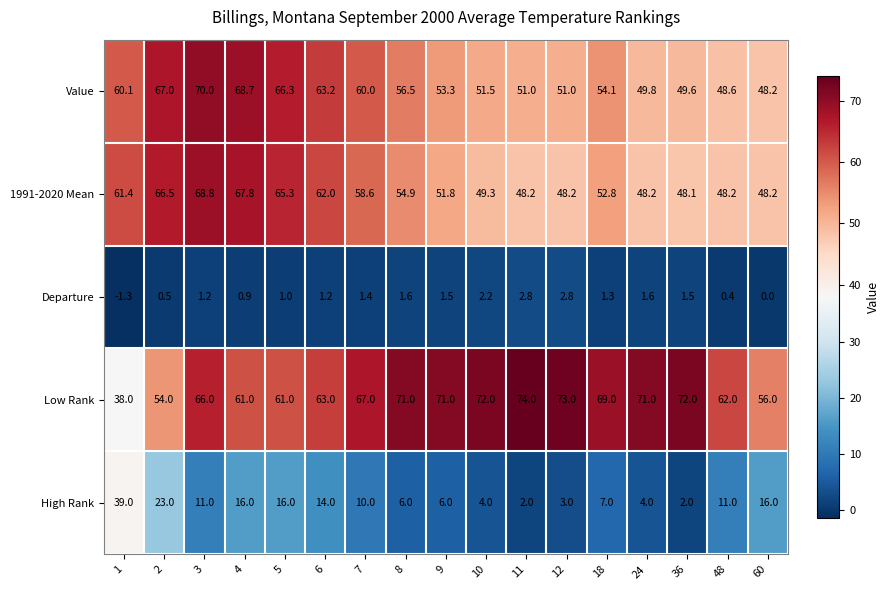

What is the difference between the maximum and minimum values in the 1991-2020 Mean series?

20.7